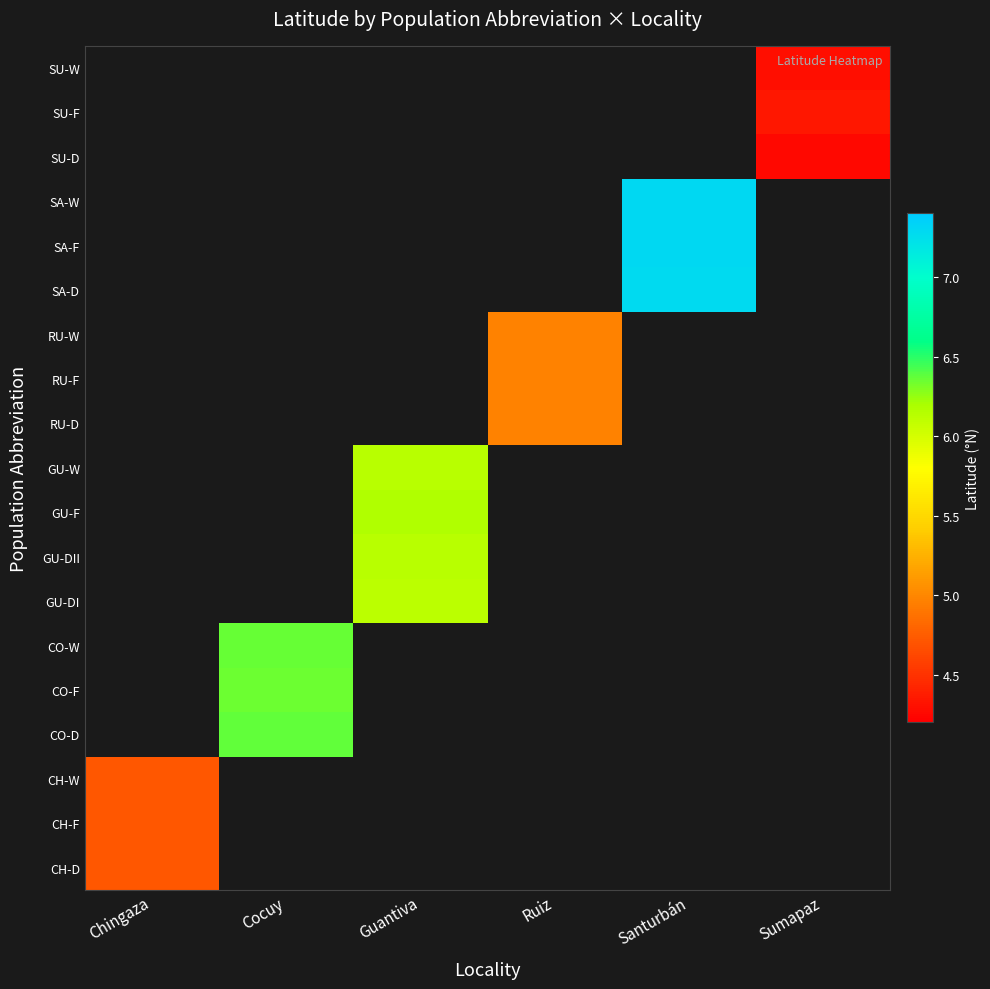

Which label corresponds to the smallest value in the chart?

Sumapaz